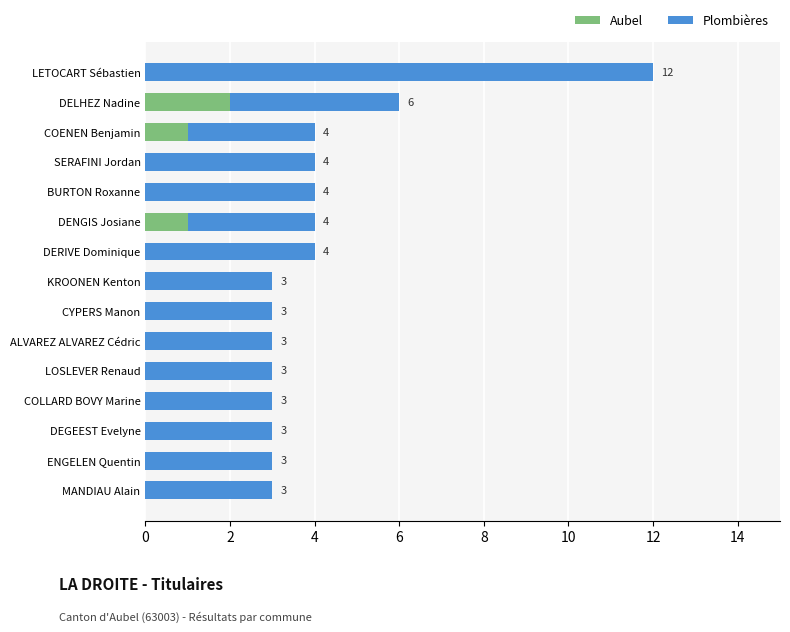

What is the sum of all Aubel values?

4